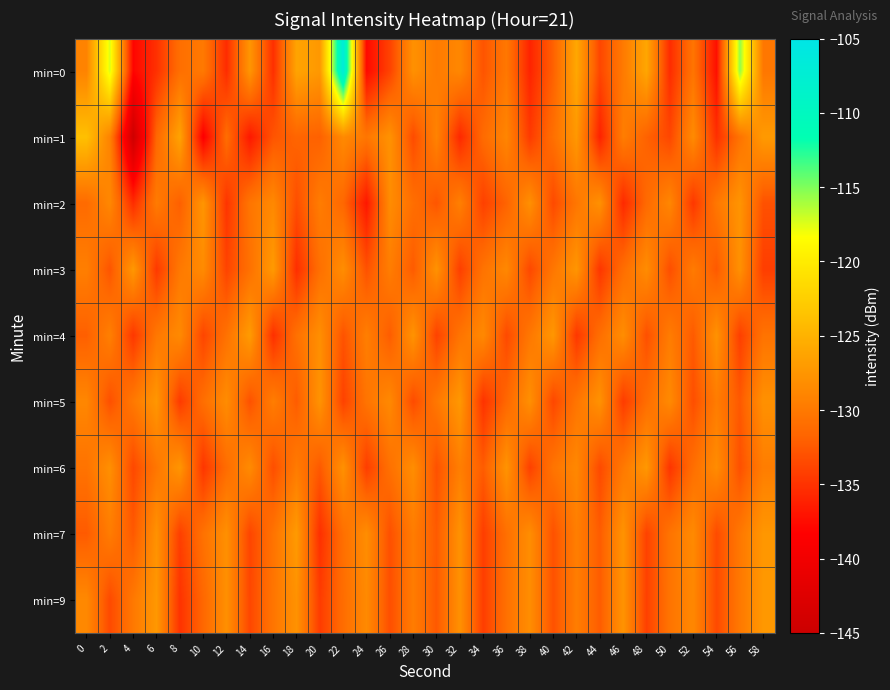

Reading left to right, what are all the values shown in this chart?

min=0: 0=-129.1	2=-117.3	4=-138.0	6=-135.1	8=-130.9	10=-129.9	12=-135.4	14=-127.5	16=-135.3	18=-126.2	20=-127.3	22=-106.7	24=-137.7	26=-134.0	28=-127.9	30=-129.8	32=-128.7	34=-132.8	36=-130.1	38=-136.0	40=-132.0	42=-125.9	44=-133.7	46=-129.9	48=-126.0	50=-135.5	52=-130.4	54=-137.3	56=-115.4	58=-130.1
min=1: 0=-123.8	2=-129.1	4=-144.7	6=-131.5	8=-126.3	10=-138.6	12=-131.0	14=-136.7	16=-132.8	18=-131.7	20=-132.0	22=-128.5	24=-130.2	26=-127.8	28=-133.4	30=-129.1	32=-135.7	34=-131.2	36=-128.9	38=-134.5	40=-130.8	42=-127.3	44=-136.1	46=-129.6	48=-131.9	50=-133.7	52=-128.4	54=-135.2	56=-130.5	58=-127.1
min=2: 0=-131.2	2=-128.7	4=-135.4	6=-129.8	8=-132.1	10=-127.5	12=-134.9	14=-130.3	16=-128.6	18=-133.2	20=-129.7	22=-131.5	24=-136.8	26=-128.3	28=-130.9	30=-132.7	32=-129.4	34=-134.1	36=-131.8	38=-128.0	40=-133.5	42=-130.2	44=-127.9	46=-135.6	48=-131.3	50=-128.8	52=-134.7	54=-130.1	56=-127.6	58=-133.0
min=3: 0=-129.5	2=-132.8	4=-127.3	6=-134.6	8=-130.0	10=-128.4	12=-133.9	14=-130.7	16=-127.1	18=-135.3	20=-130.8	22=-128.2	24=-133.0	26=-129.6	28=-132.4	30=-127.8	32=-134.2	34=-130.5	36=-128.7	38=-133.6	40=-130.2	42=-127.5	44=-134.8	46=-131.0	48=-128.3	50=-133.2	52=-129.8	54=-132.5	56=-127.9	58=-134.3
min=4: 0=-132.1	2=-129.4	4=-134.7	6=-130.1	8=-128.5	10=-133.8	12=-130.6	14=-127.0	16=-135.2	18=-130.7	20=-128.1	22=-132.9	24=-129.5	26=-132.3	28=-127.7	30=-134.0	32=-130.4	34=-128.6	36=-133.5	38=-130.1	40=-127.4	42=-134.7	44=-130.9	46=-128.2	48=-133.1	50=-129.7	52=-132.4	54=-127.8	56=-134.2	58=-130.5
min=5: 0=-128.8	2=-133.1	4=-130.0	6=-127.4	8=-134.5	10=-130.9	12=-128.3	14=-133.0	16=-129.6	18=-132.3	20=-127.7	22=-134.0	24=-130.4	26=-128.6	28=-133.4	30=-130.1	32=-127.3	34=-135.0	36=-131.5	38=-128.0	40=-133.7	42=-130.3	44=-127.8	46=-134.4	48=-131.0	50=-128.5	52=-133.2	54=-129.7	56=-132.5	58=-127.9
min=6: 0=-130.5	2=-128.0	4=-133.6	6=-130.2	8=-127.5	10=-134.8	12=-131.1	14=-128.4	16=-133.2	18=-129.8	20=-132.5	22=-127.9	24=-134.3	26=-130.7	28=-128.2	30=-133.0	32=-129.5	34=-132.3	36=-127.7	38=-134.1	40=-130.4	42=-128.7	44=-133.5	46=-130.0	48=-127.3	50=-134.9	52=-130.9	54=-128.3	56=-133.1	58=-129.6
min=7: 0=-132.4	2=-129.7	4=-132.5	6=-127.8	8=-134.2	10=-130.6	12=-128.0	14=-133.8	16=-130.5	18=-127.1	20=-135.2	22=-130.8	24=-128.2	26=-133.1	28=-129.7	30=-132.4	32=-127.8	34=-134.3	36=-130.8	38=-128.2	40=-133.0	42=-129.5	44=-132.3	46=-127.7	48=-134.0	50=-130.4	52=-128.5	54=-133.4	56=-130.1	58=-127.4
min=9: 0=-128.6	2=-133.5	4=-130.0	6=-127.3	8=-135.0	10=-131.5	12=-128.0	14=-133.7	16=-130.3	18=-127.8	20=-134.4	22=-131.0	24=-128.5	26=-133.2	28=-129.7	30=-132.5	32=-127.9	34=-134.3	36=-130.7	38=-128.2	40=-133.0	42=-129.6	44=-132.3	46=-127.7	48=-134.1	50=-130.4	52=-128.7	54=-133.5	56=-130.0	58=-127.3